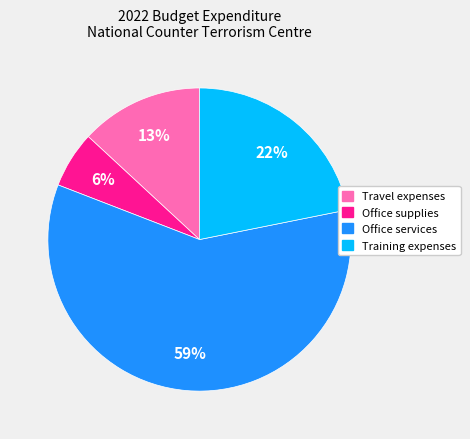

Does any single category account for the majority?

Yes